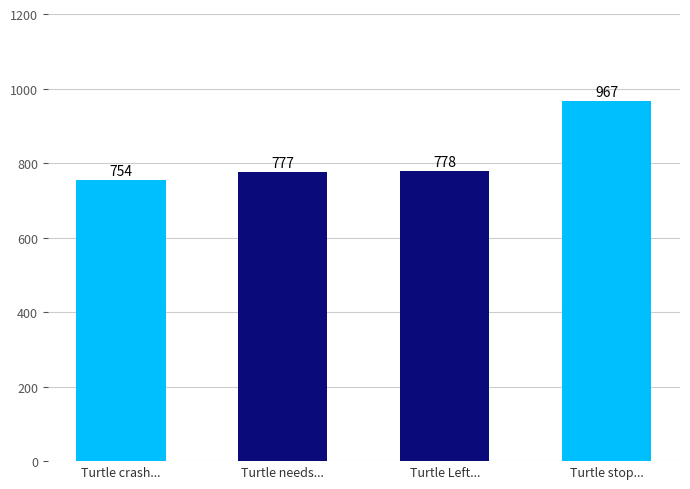

Is it true that the value at Turtle crash... is 754?

True